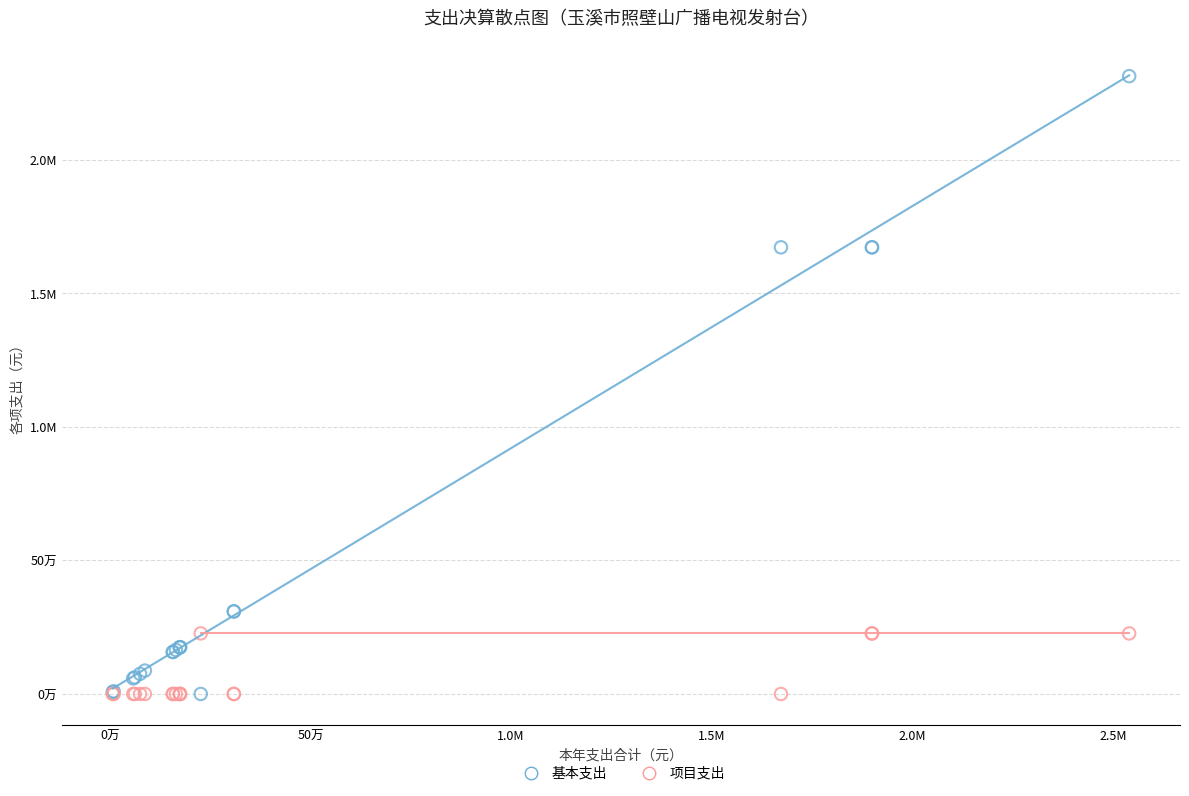

What are all the series names shown in the legend?

基本支出, 项目支出